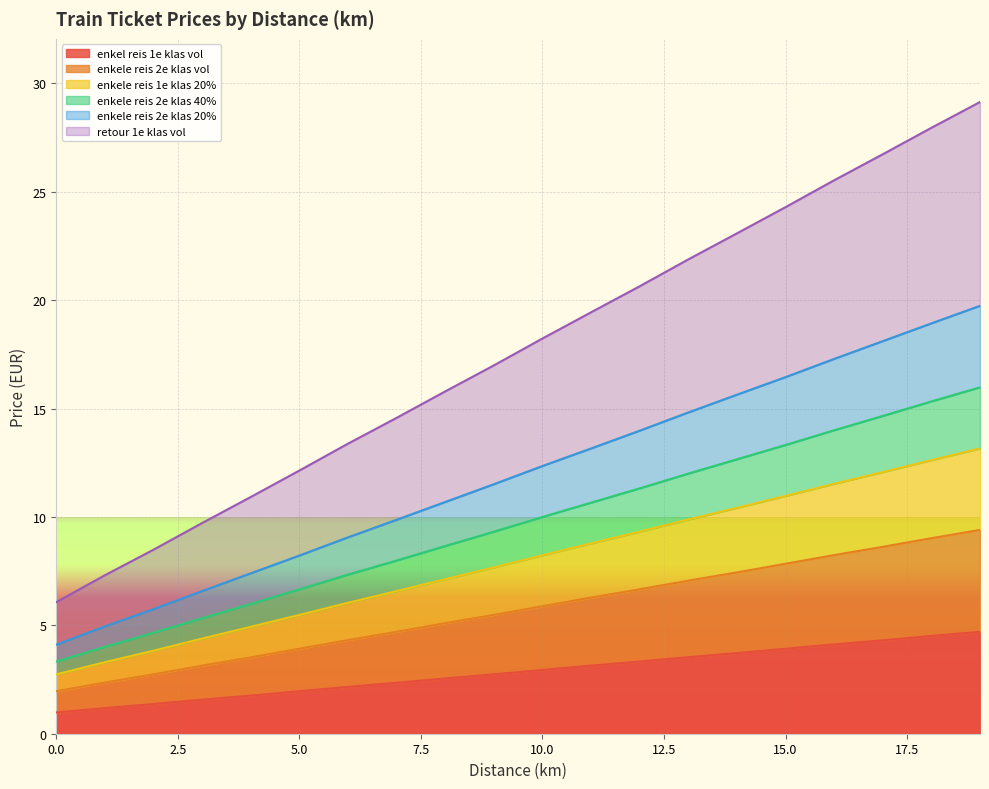

True or false: enkele reis 2e klas 40% and enkele reis 2e klas vol intersect in this chart.

False